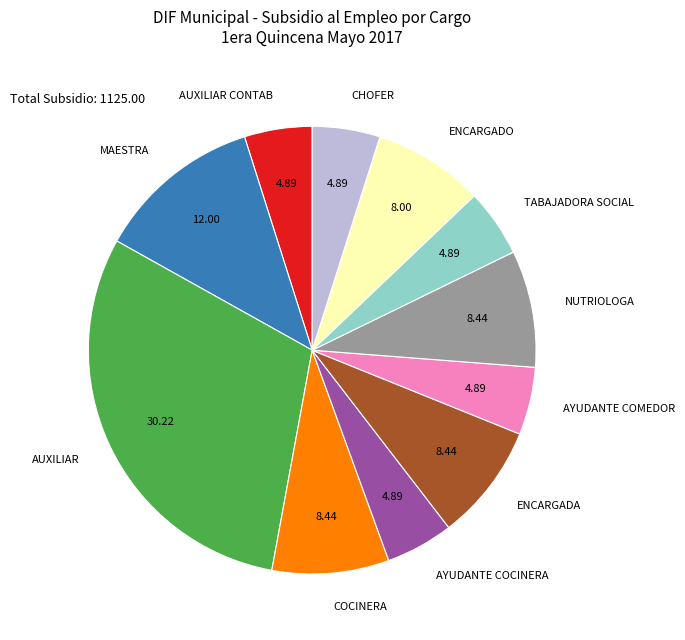

Is NUTRIOLOGA the majority of the pie?

No